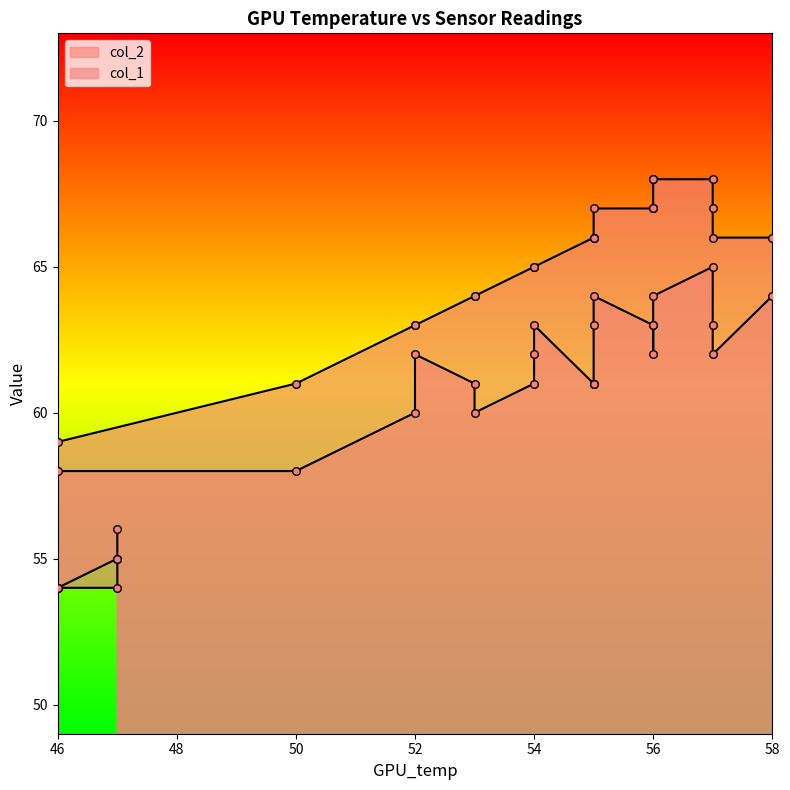

What is the total value across all series at 56?

130